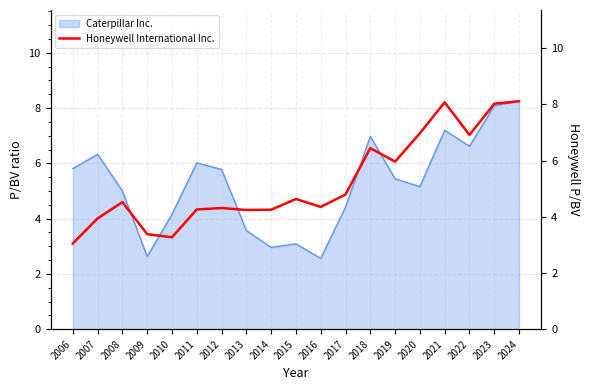

The Caterpillar Inc. series shows 5.8 at 2012. True or false?

True